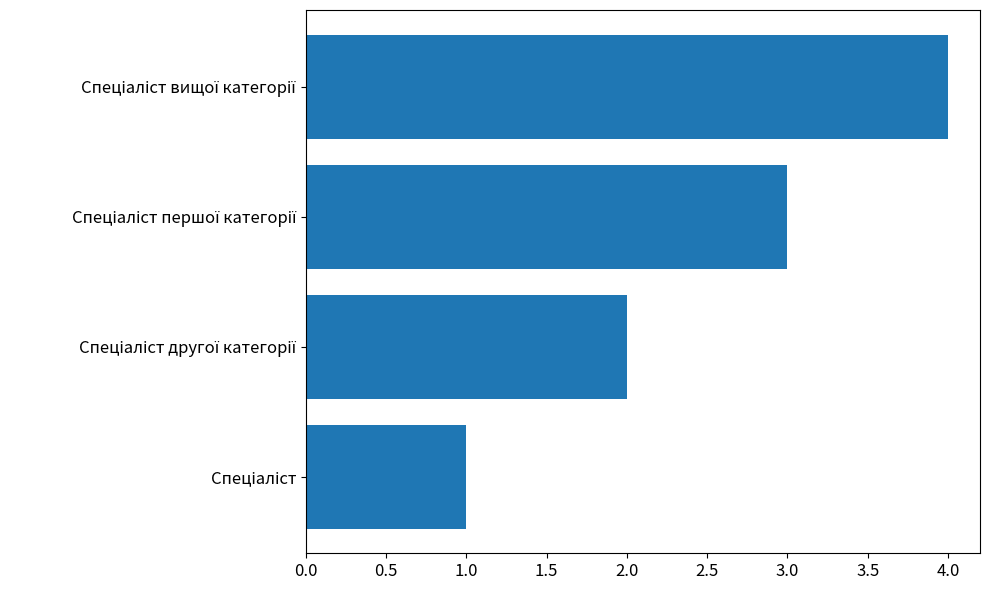

What is the greatest value displayed?

4